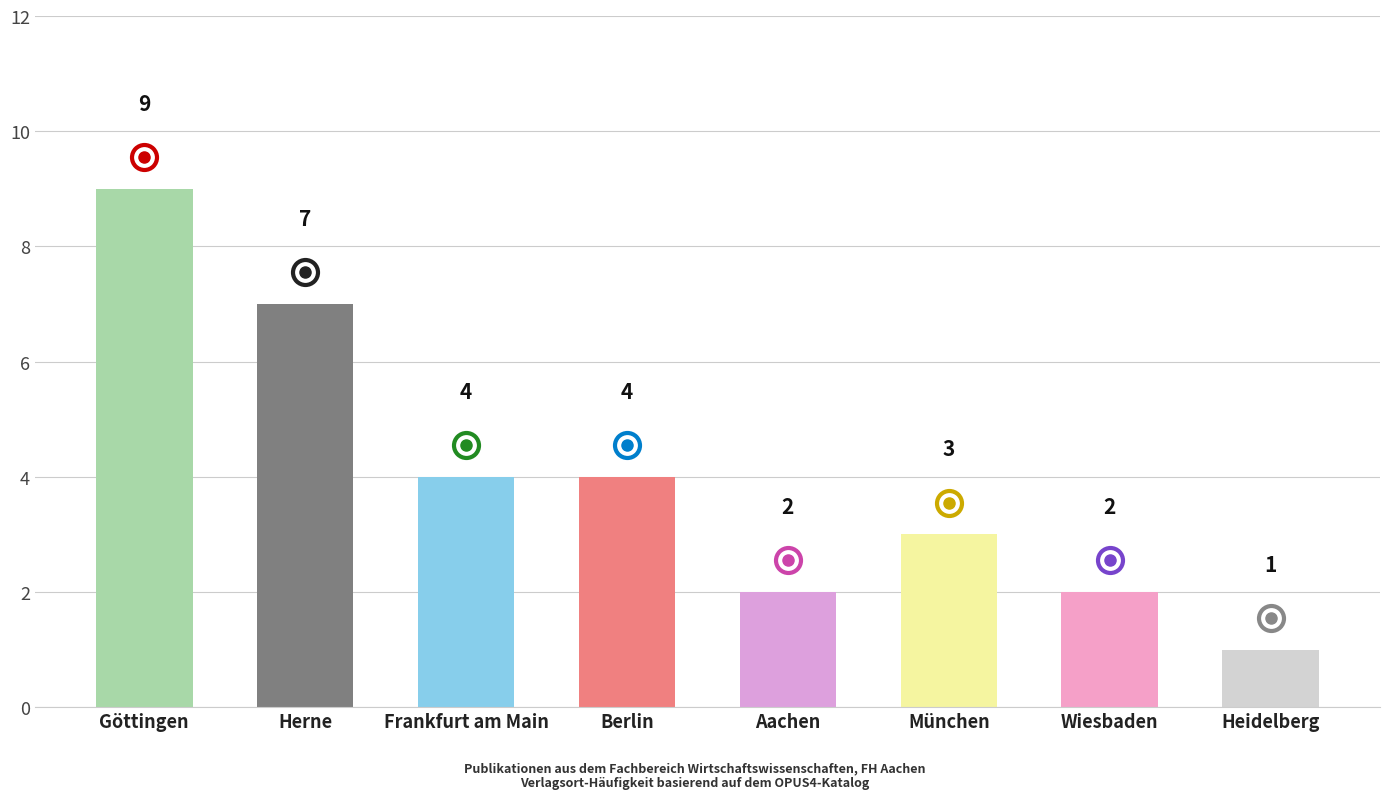

What is the value of the 3rd bar from the left?

4